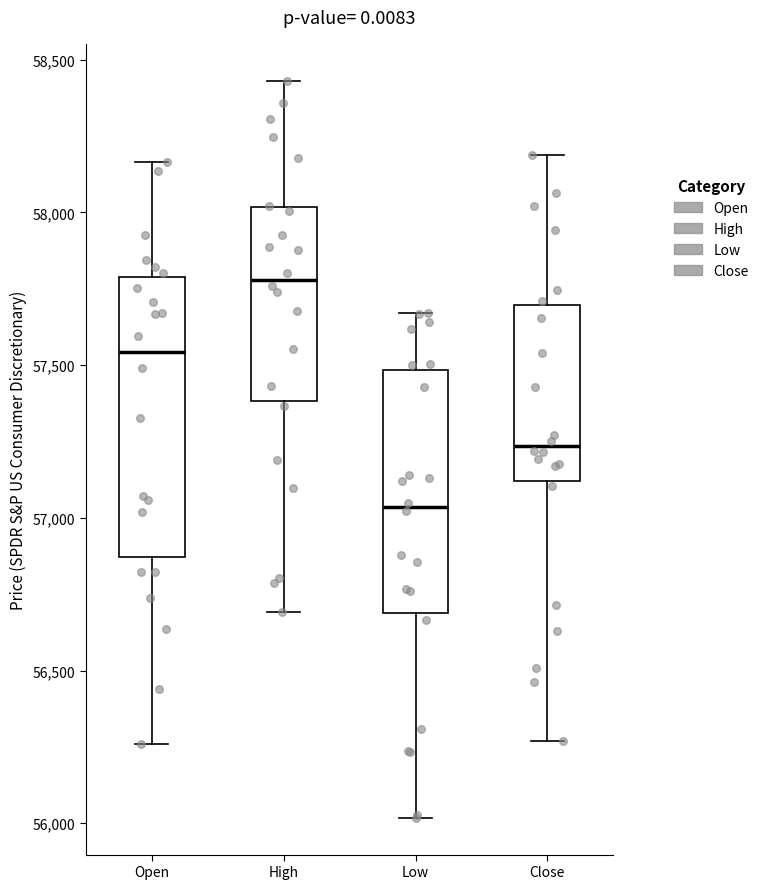

Comparing the boxes themselves (not the whiskers), which one is the tallest?

Open